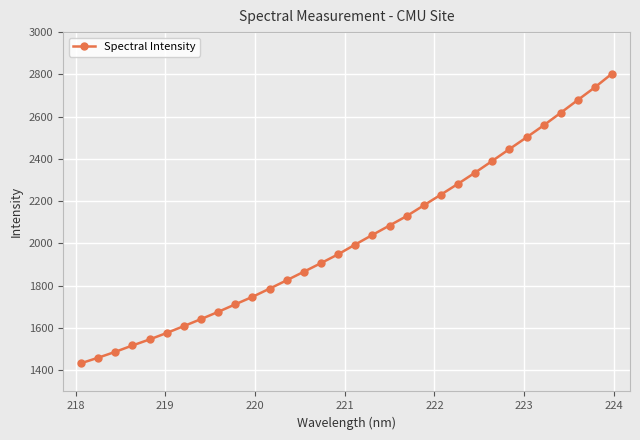

What is the value of the 26th point from the left?

2446.5